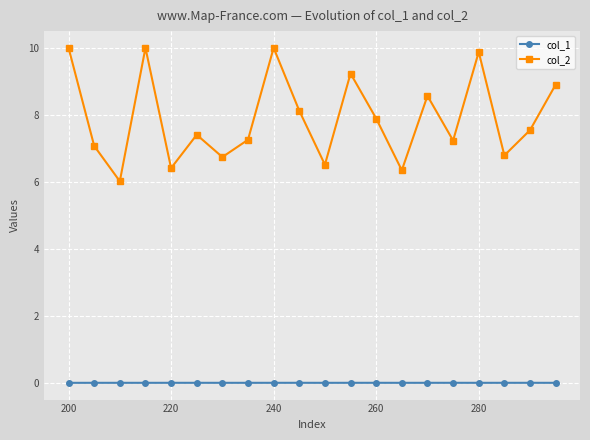

What is the value of the col_2 point at the 12th from the left?

9.2